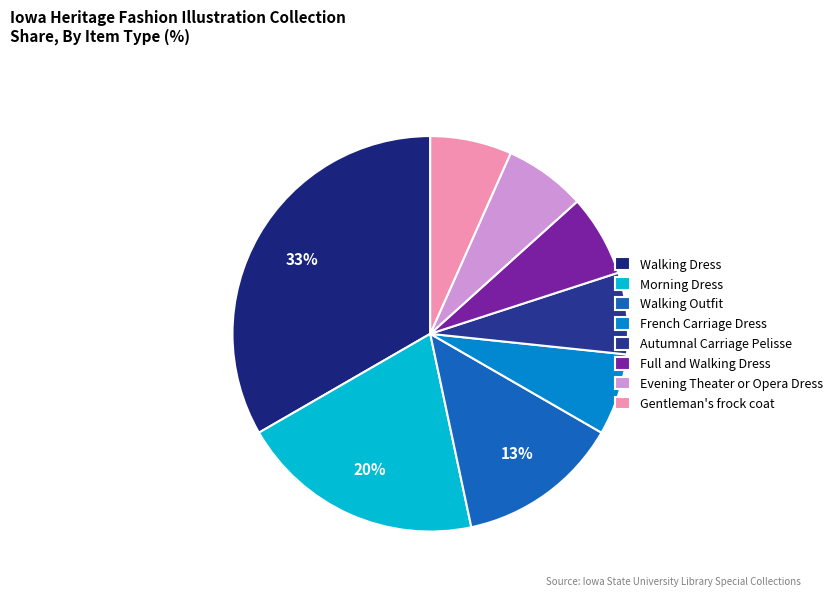

How many segments does this pie chart have?

8